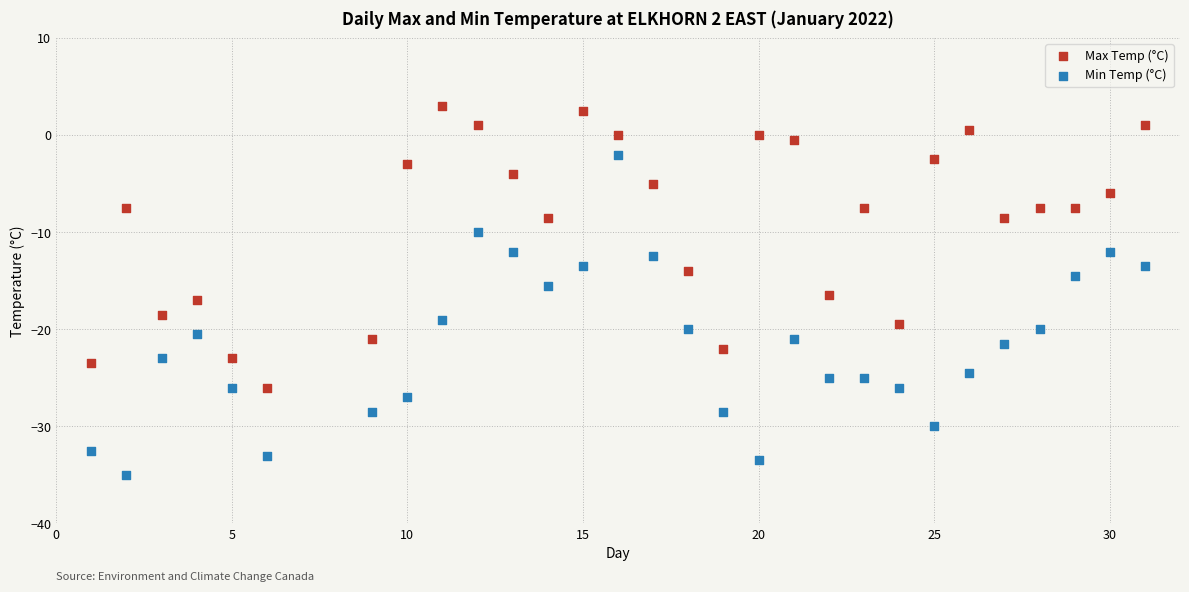

What is the X range (max minus min) for the scatter plot?

30.0